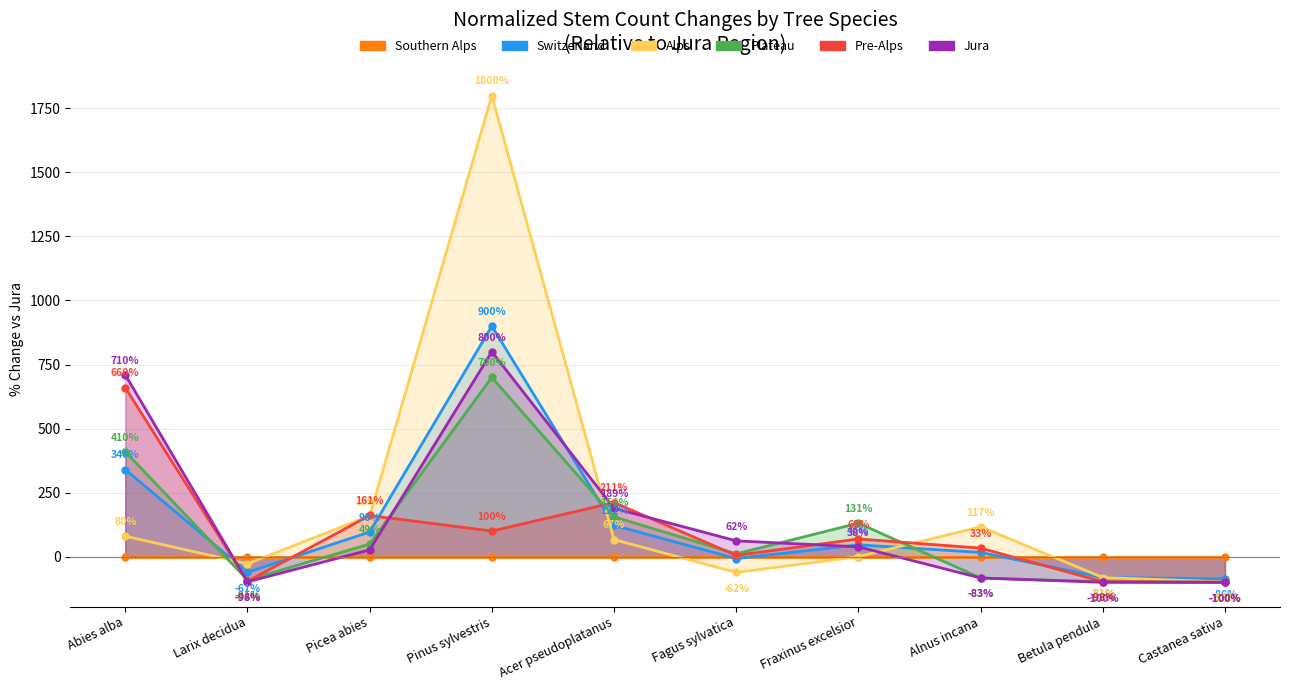

What is the value of the Jura point at the 8th from the left?

-83.3